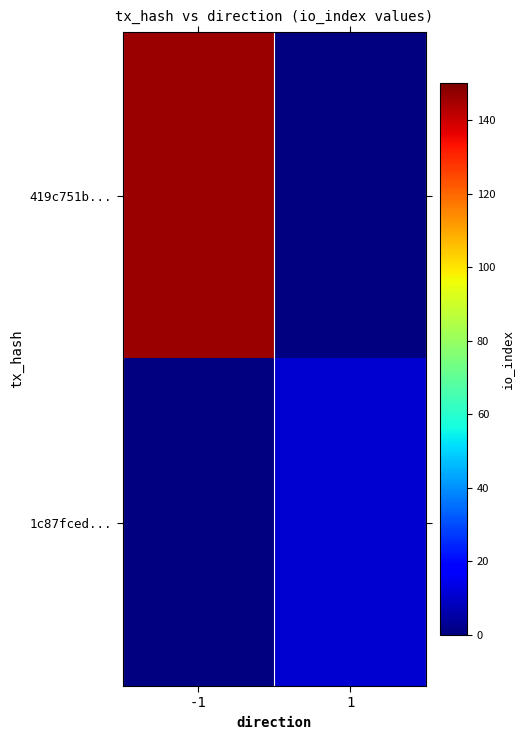

Which series has the widest spread of values?

419c751b...